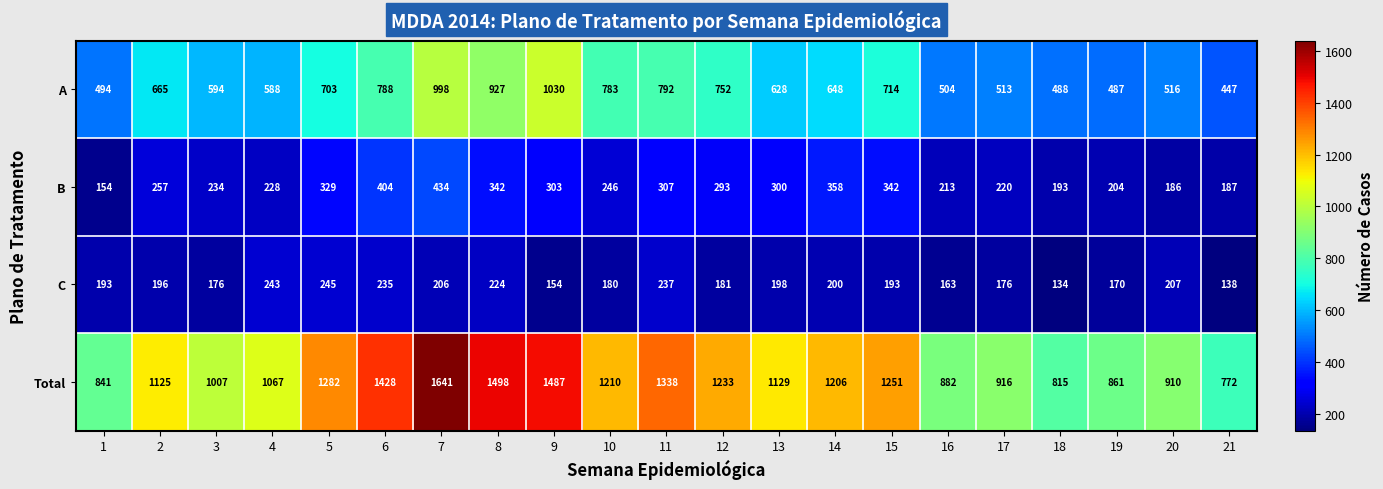

Which series has the largest total across all categories?

Total